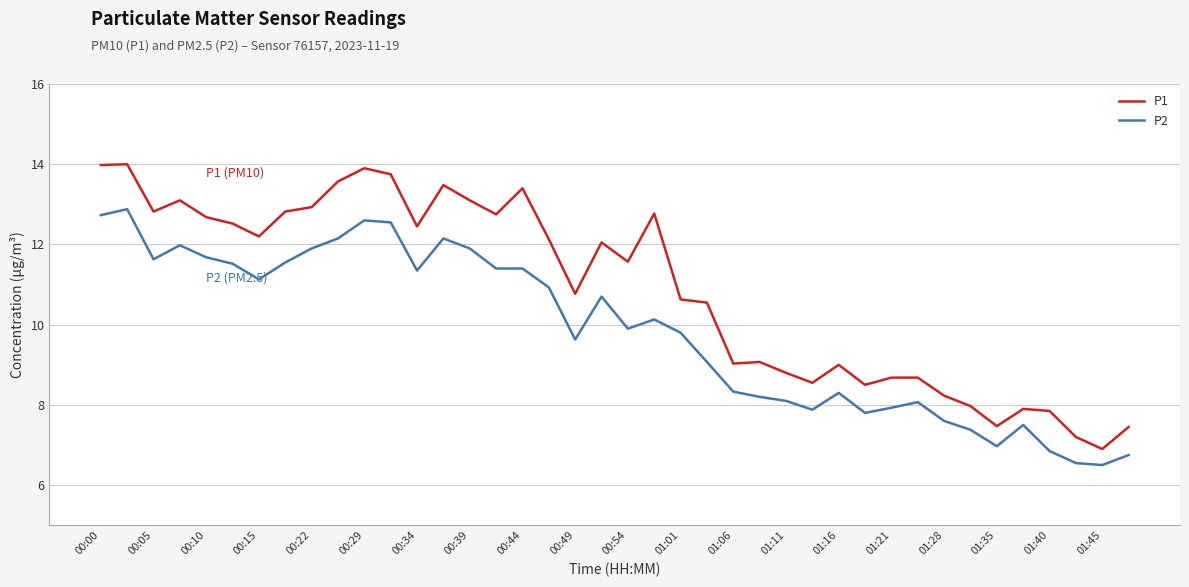

Which series has the largest range (max minus min)?

P1